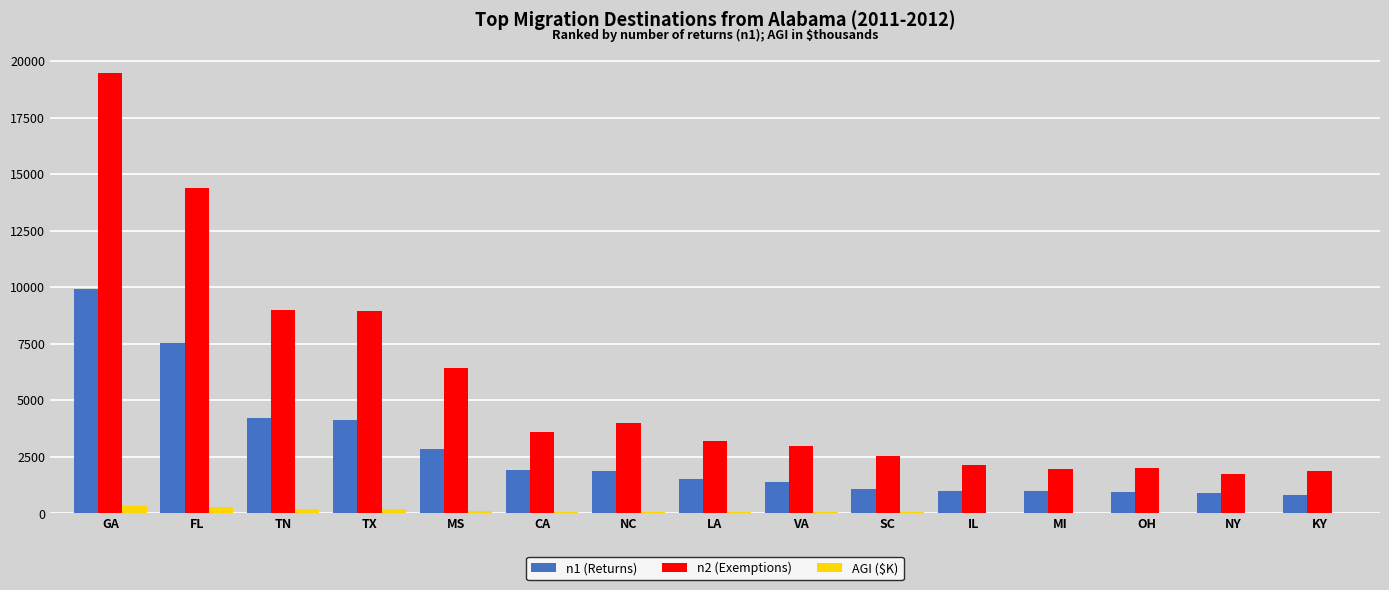

What is the difference between the n2 (Exemptions) values at LA and NC?

800.0